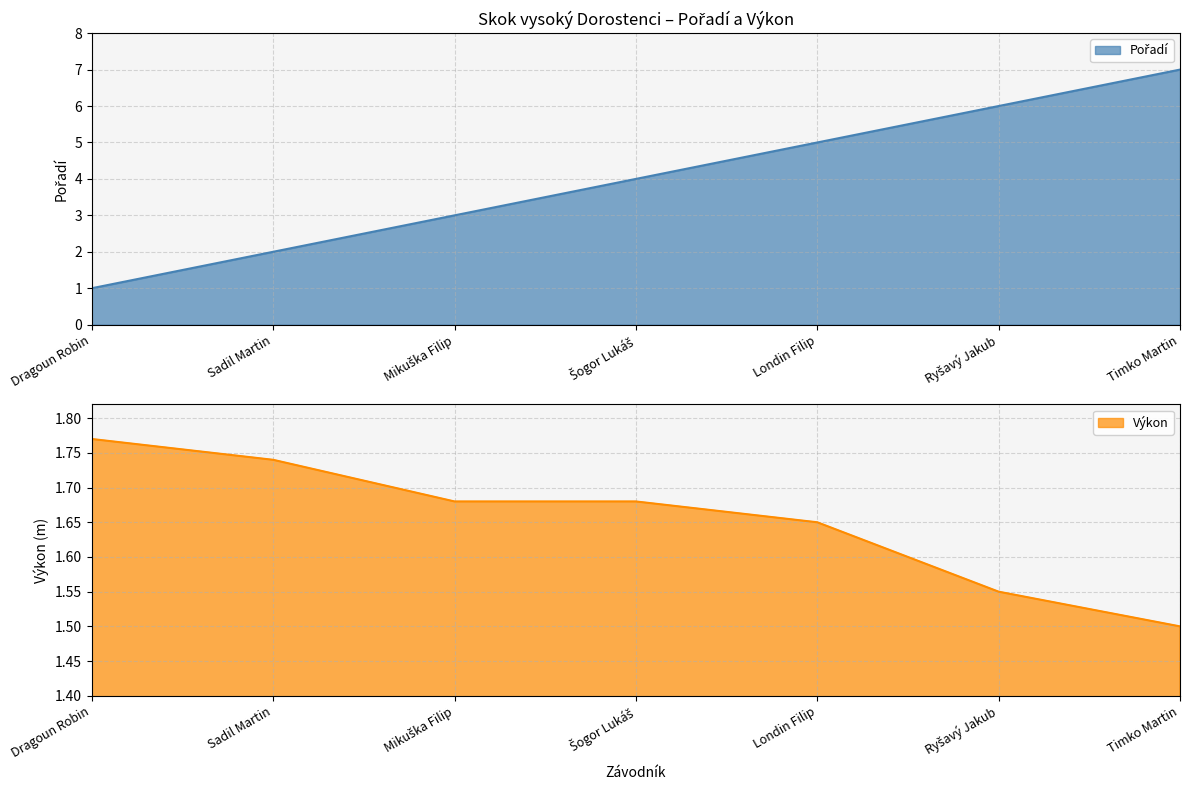

Is the value of Pořadí at Šogor Lukáš greater than the value of Výkon at Sadil Martin?

Yes